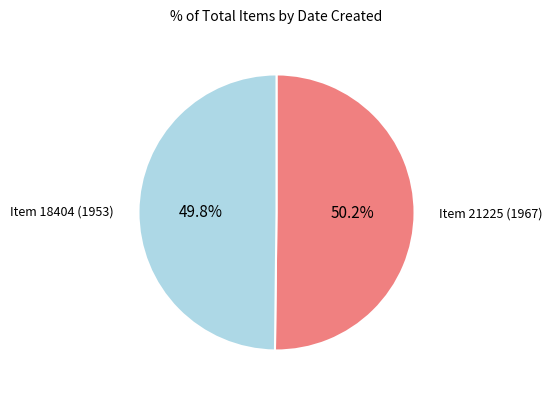

Is there a majority slice in this chart?

Yes